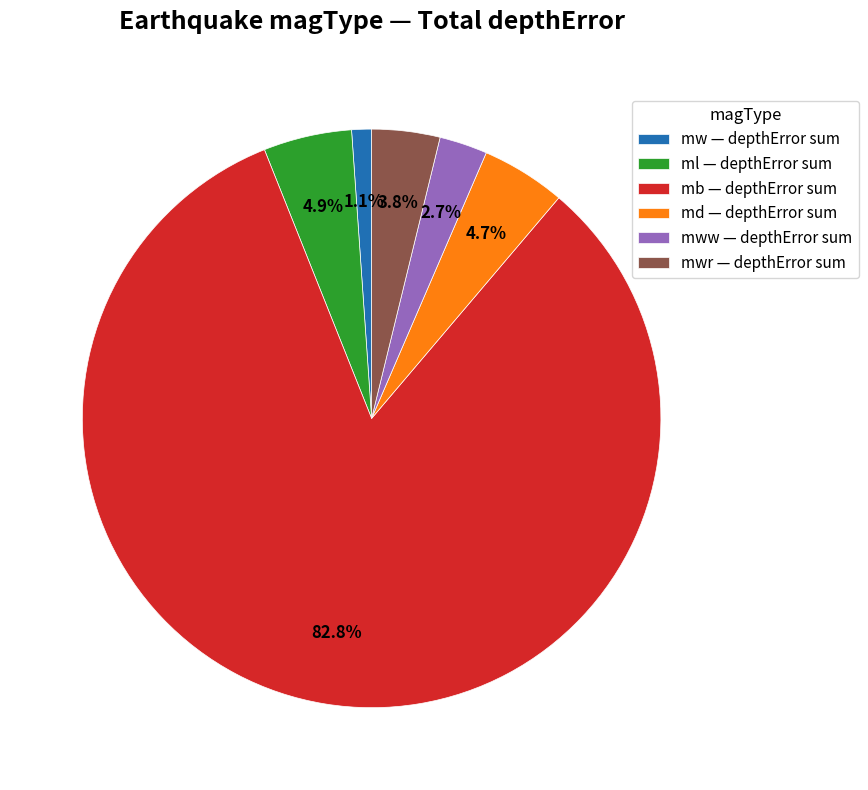

Is there any slice that represents more than half of the pie?

Yes